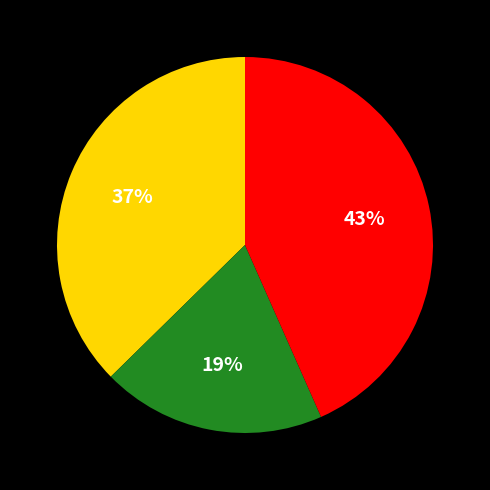

To the nearest percent, what is the difference between the largest and smallest slice percentages?

24%